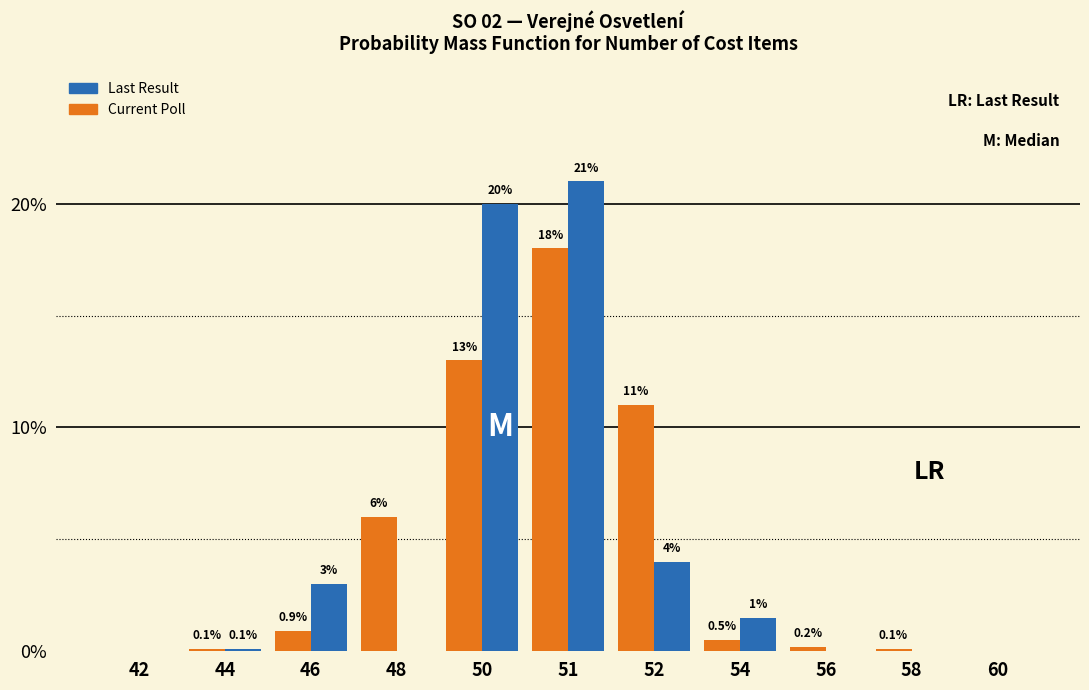

Which series changed the most between 48 and 58?

Current Poll